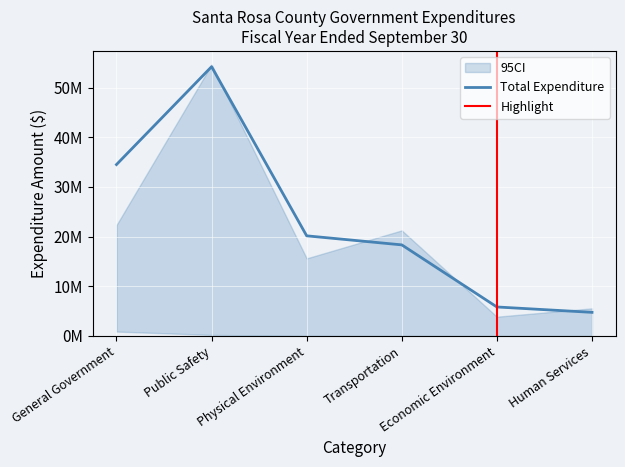

What is the value of the Transportation point at the 13th from the left?

18326658